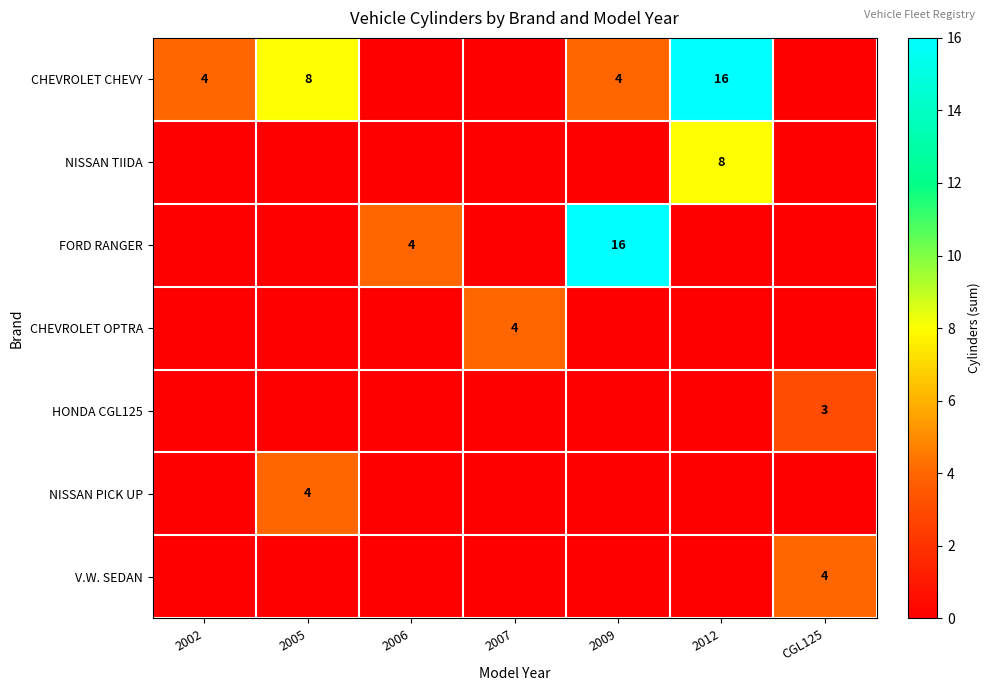

The value of FORD RANGER at 2006 is 7. True or false?

False